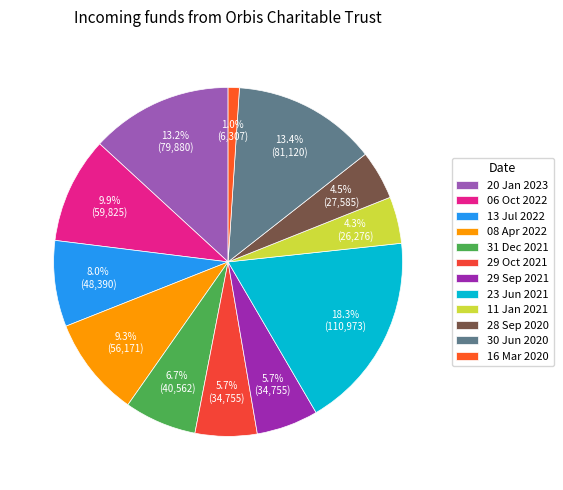

To the nearest percent, what is the difference between the largest and smallest slice percentages?

17%